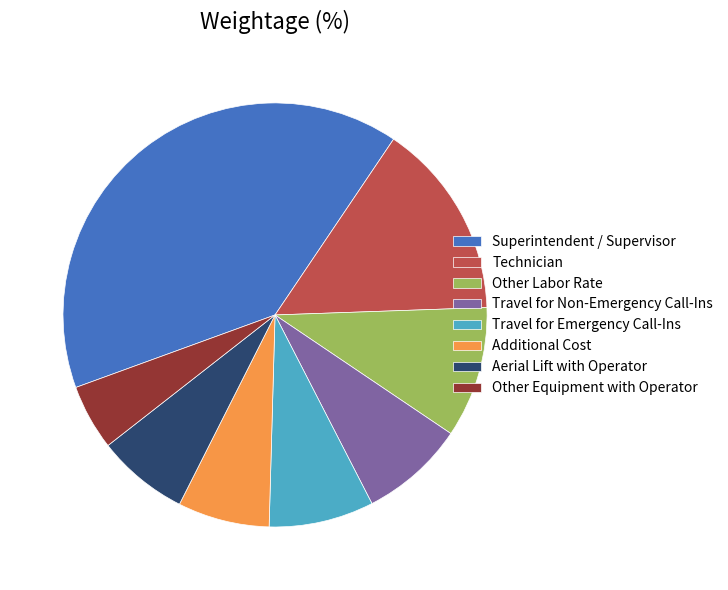

Do Technician and Aerial Lift with Operator together represent more than half of the pie?

No